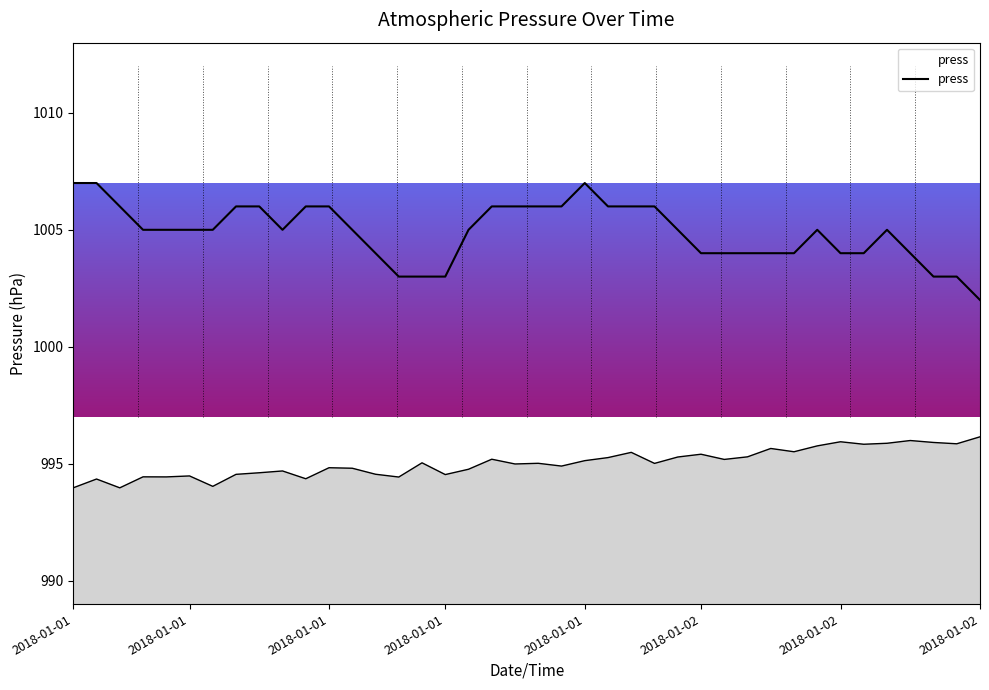

How many data points are above 1005?

15